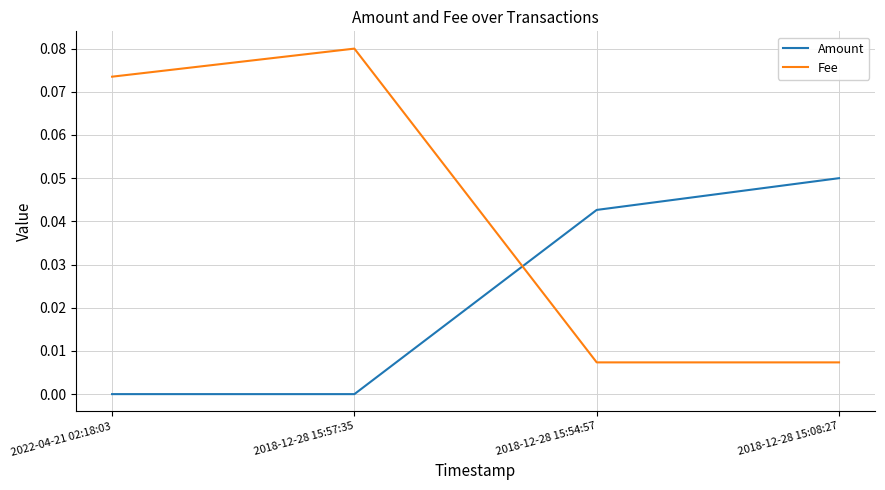

Rank the series by their maximum value, from highest to lowest.

Fee, Amount